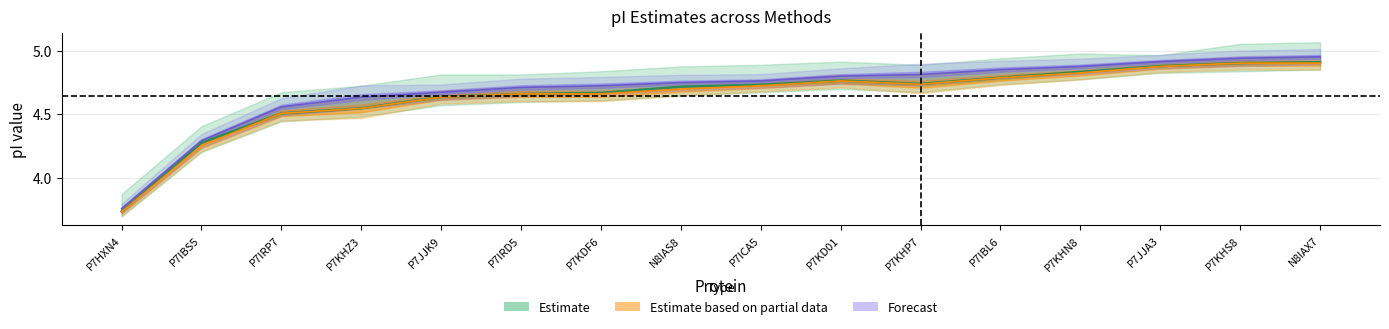

How many lines are shown in the chart?

3